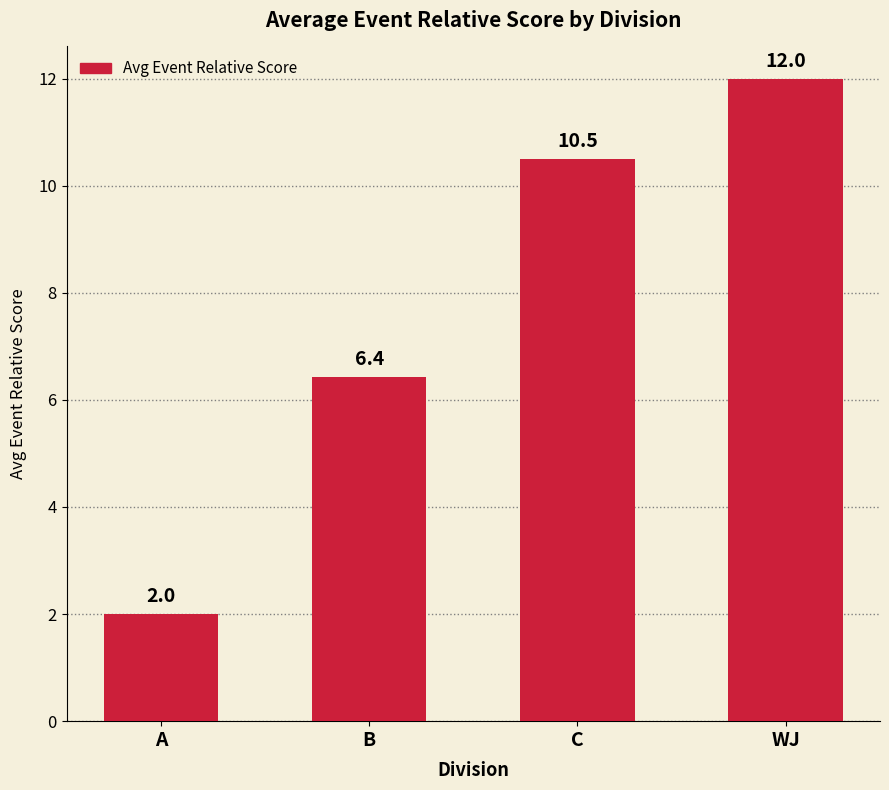

How many bars are there in total?

4